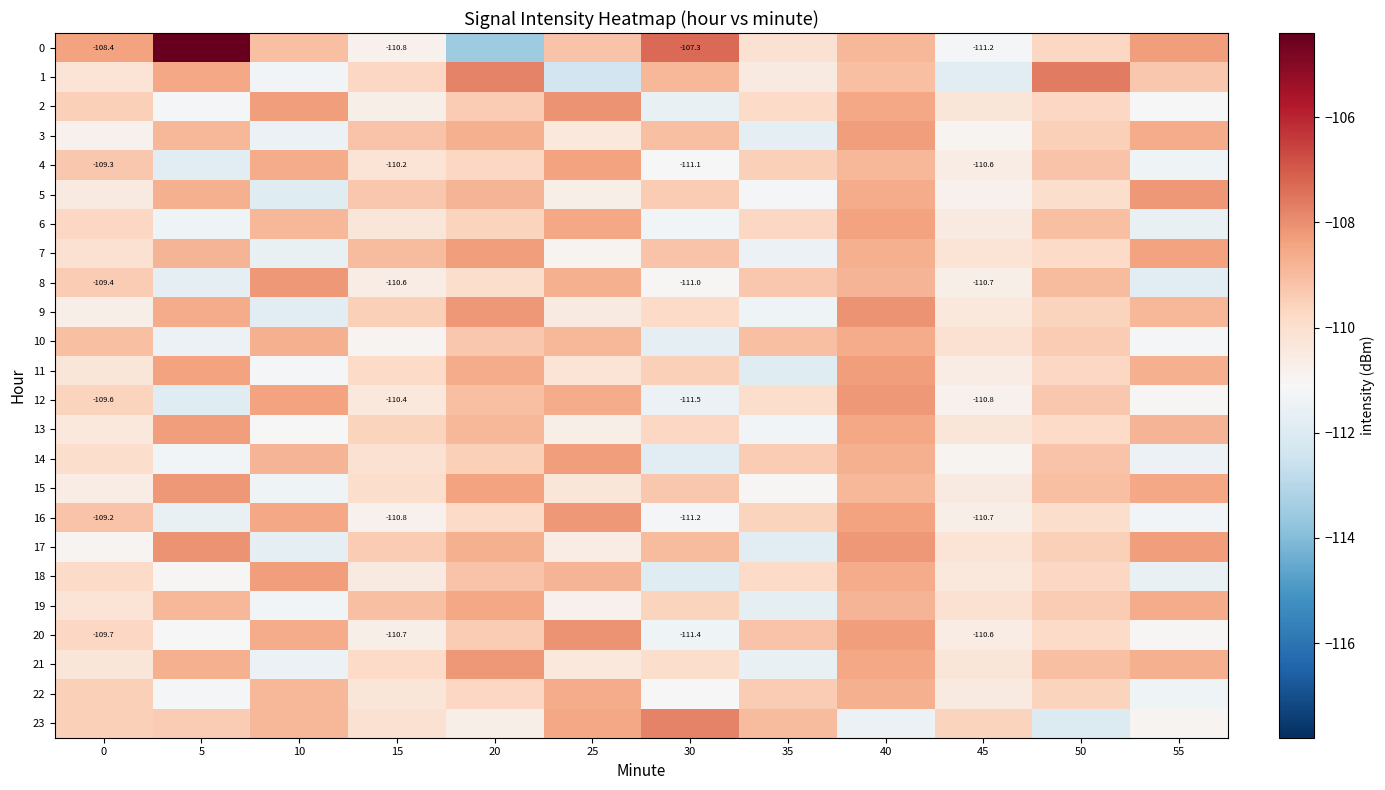

Is it true that 20 equals -160.0 at 45?

False